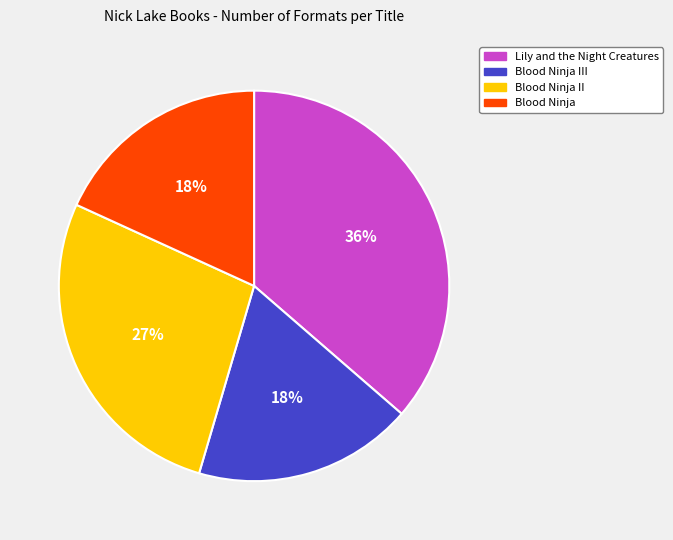

Is there a majority slice in this chart?

No